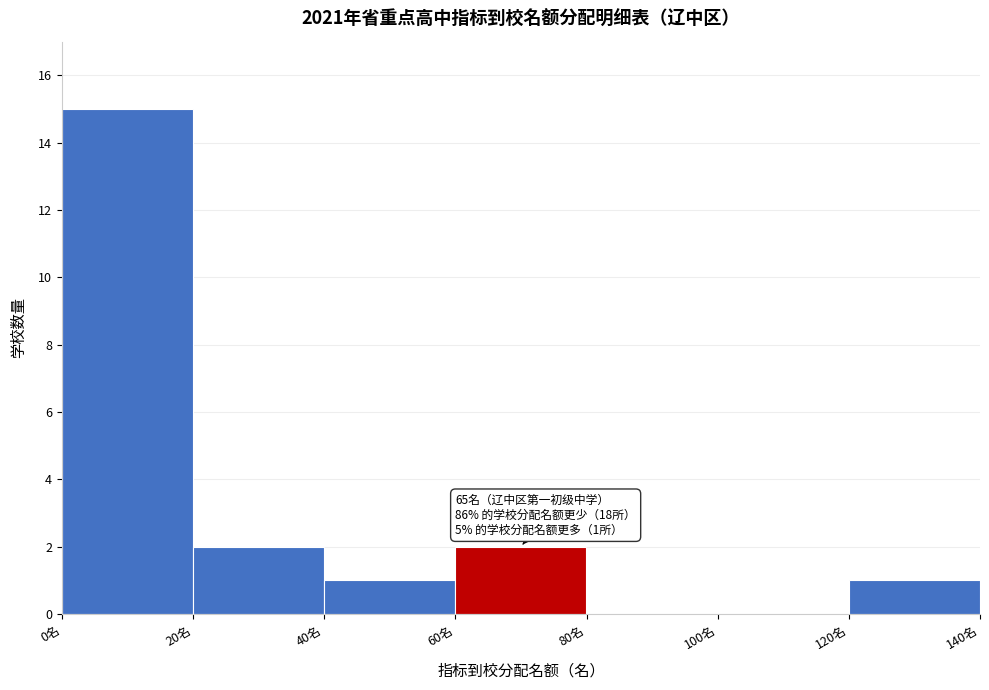

Which range on the x-axis has the tallest bar?

0 to 20